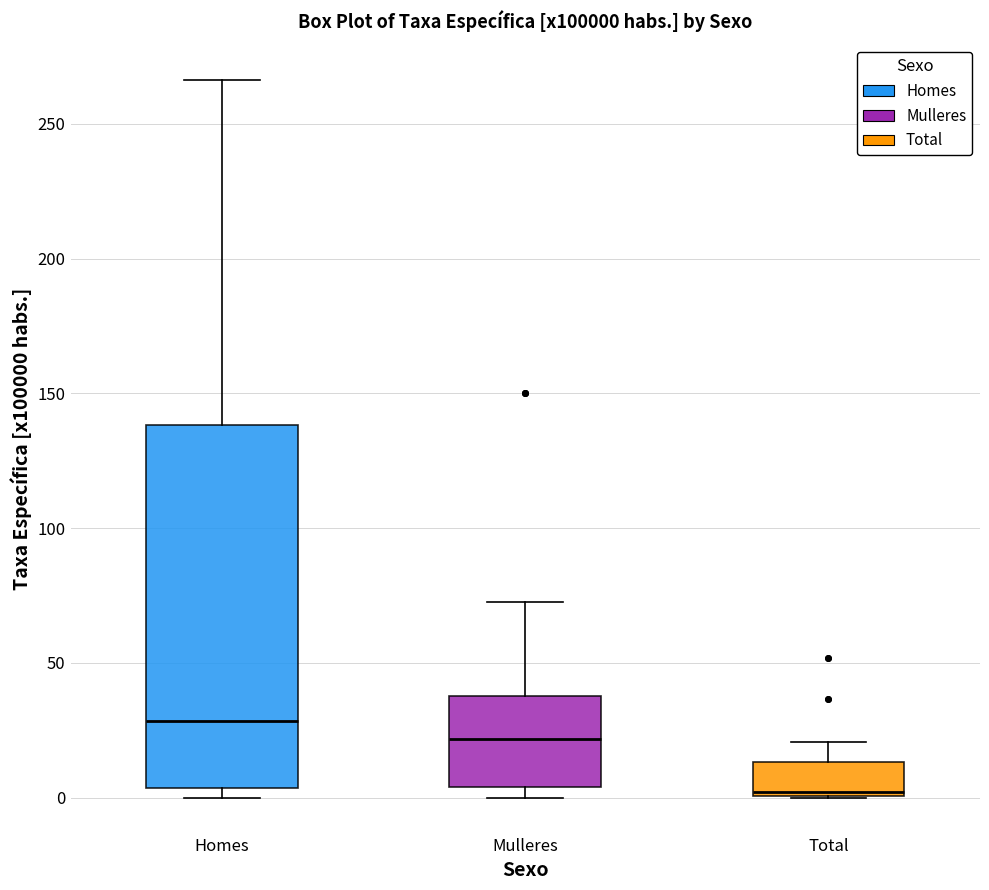

Reading left to right, transcribe this box plot: for each box, give where its median line is, the range the box spans, and where its two whiskers end, as read against the y-axis. The values are not printed on the chart, so give them approximately, as read against the axis.

Homes: median 30, box 5 to 140, whiskers 0 to 265
Mulleres: median 20, box 5 to 40, whiskers 0 to 75
Total: median 0, box 0 to 15, whiskers 0 to 20